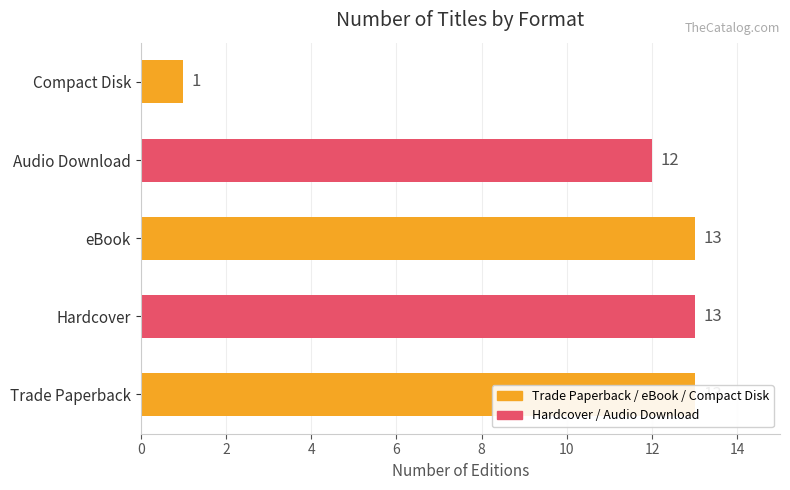

True or false: the data shows 6 at Trade Paperback.

False